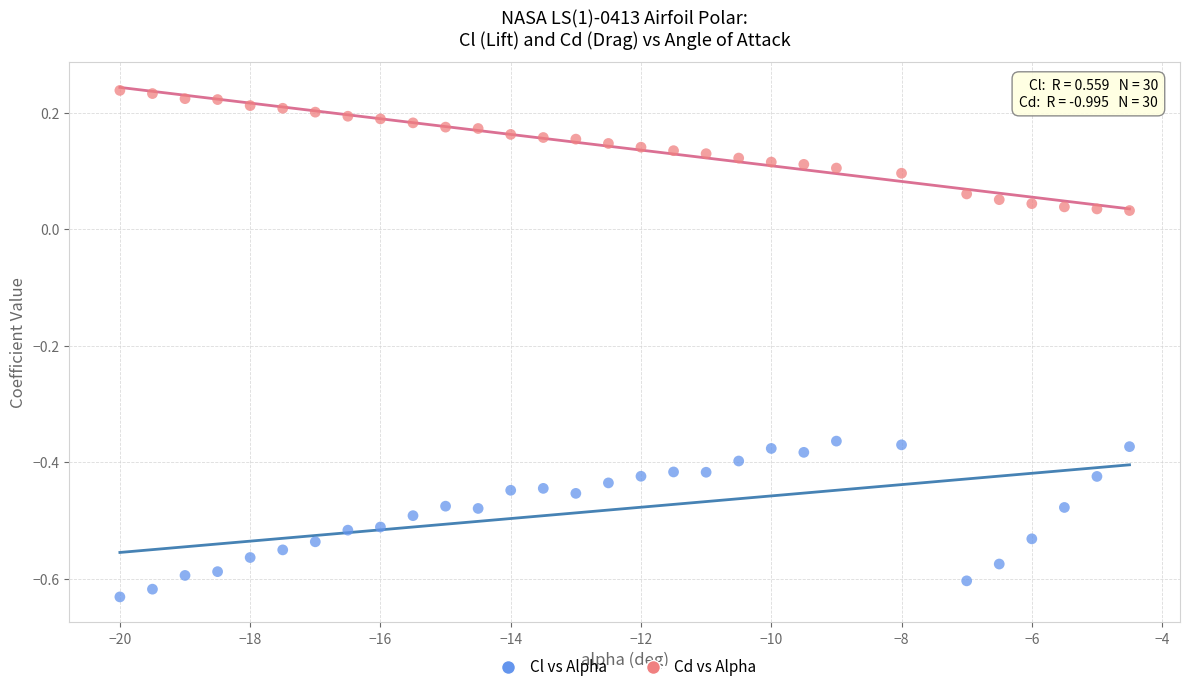

Across all data points, what is the range of X values (max minus min)?

15.5